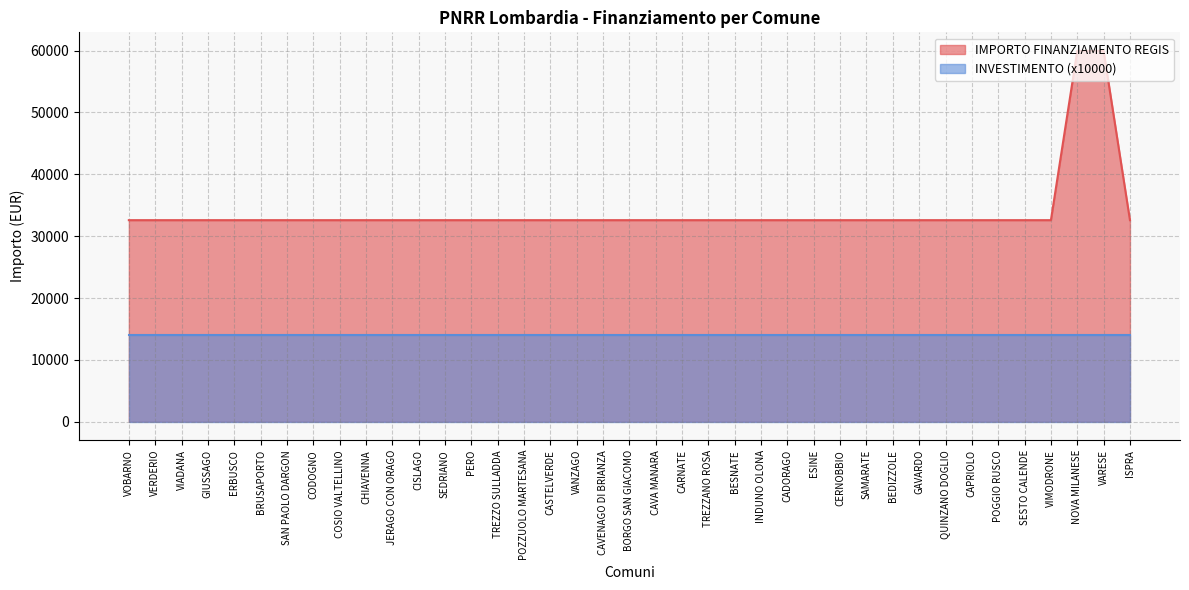

What is the difference between the maximum and minimum values?

27377